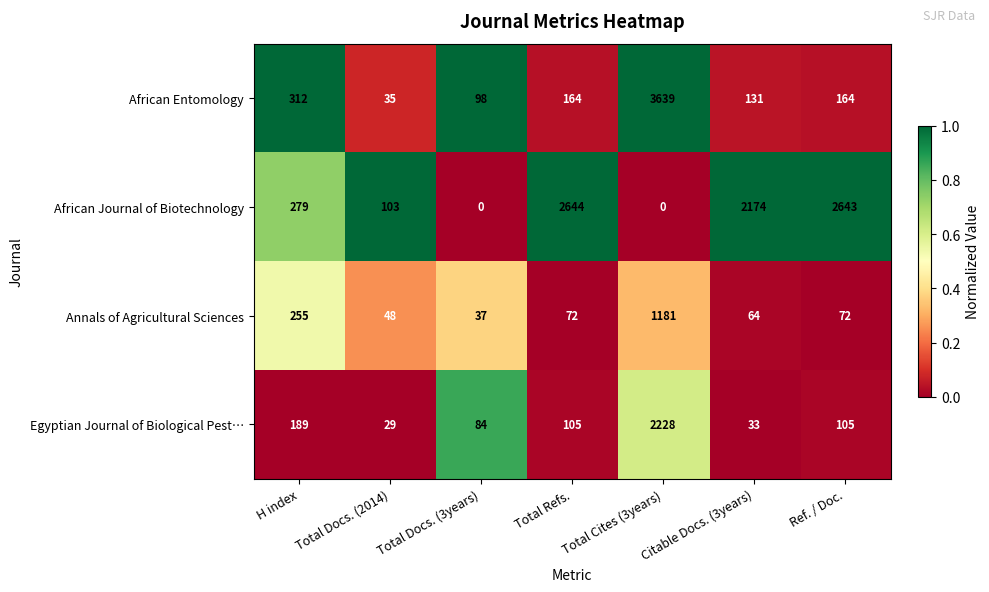

What is the difference between the highest and lowest values at Total Cites (3years)?

3639